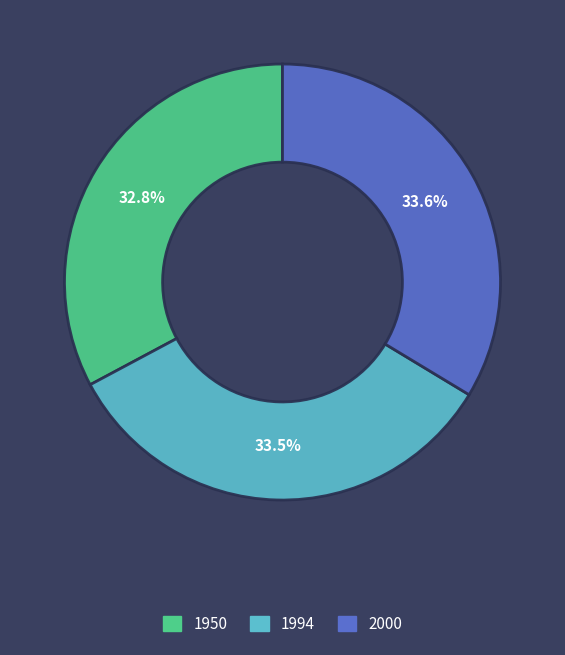

To the nearest percent, what is the combined percentage of 2000 and 1994?

67%